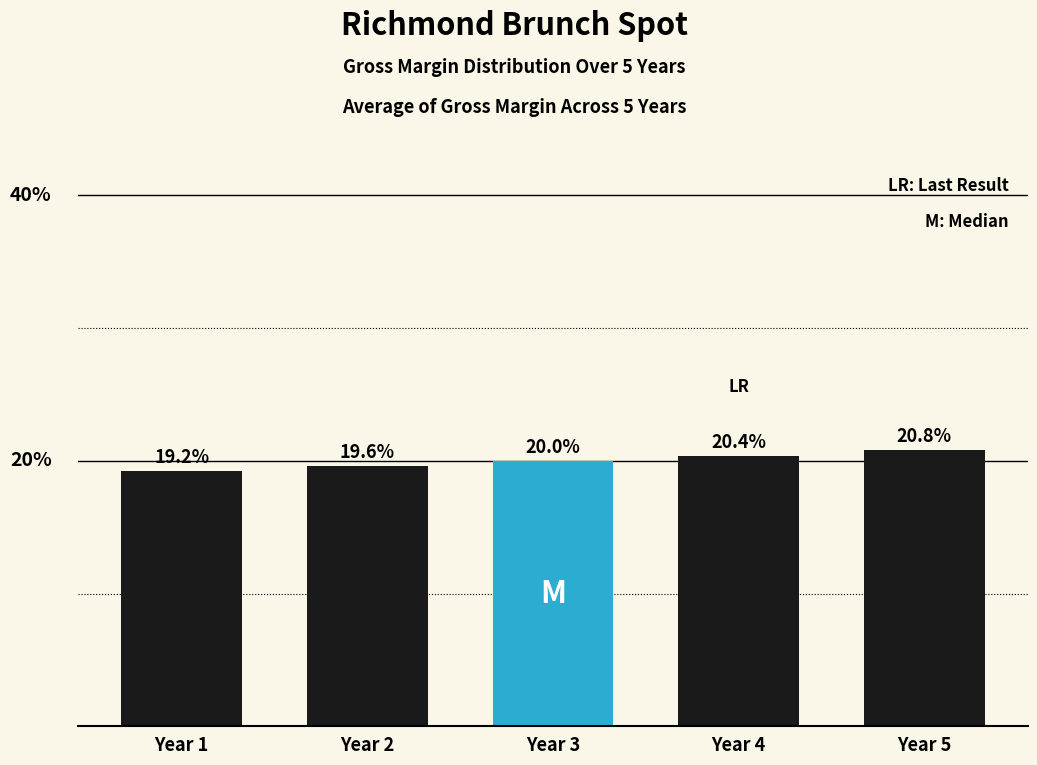

Between Year 3 and Year 5, which is larger?

Year 5